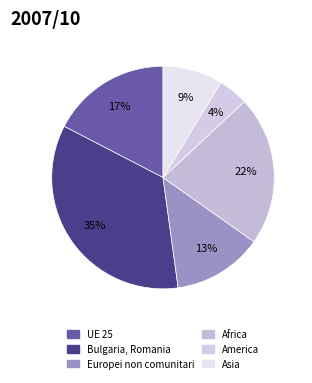

How many slices are in this pie chart?

6